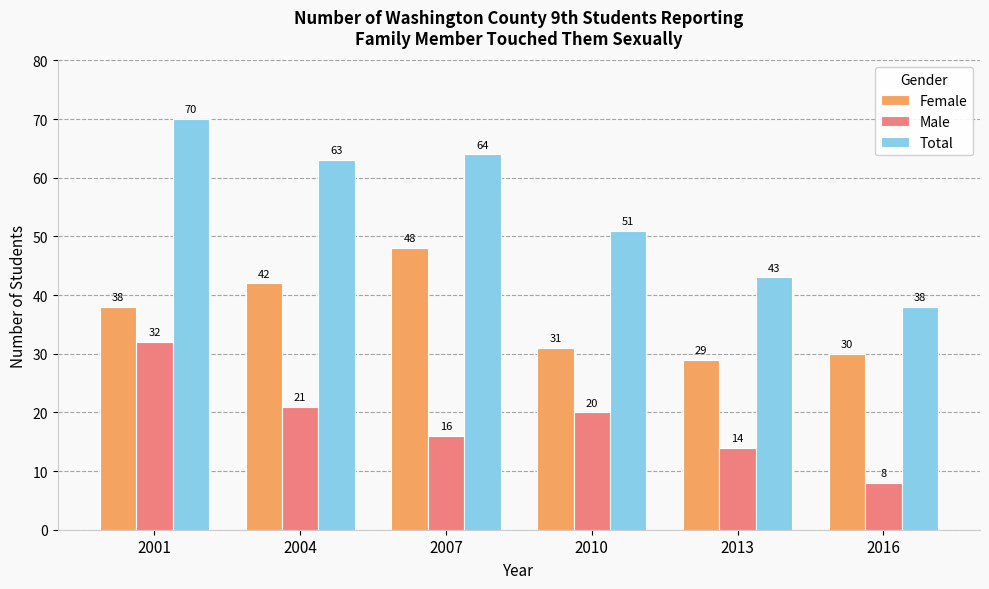

Is the value of Total at 2016 greater than the value of Female at 2016?

Yes